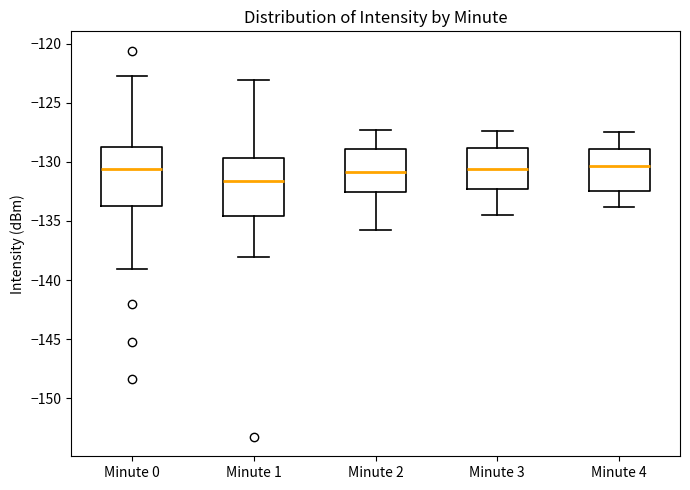

Reading left to right, transcribe this box plot: for each box, give where its median line is, the range the box spans, and where its two whiskers end, as read against the y-axis. The values are not printed on the chart, so give them approximately, as read against the axis.

Minute 0: median -130.5, box -133.5 to -128.5, whiskers -139.0 to -122.5
Minute 1: median -131.5, box -134.5 to -129.5, whiskers -138.0 to -123.0
Minute 2: median -131.0, box -132.5 to -129.0, whiskers -136.0 to -127.5
Minute 3: median -130.5, box -132.5 to -129.0, whiskers -134.5 to -127.5
Minute 4: median -130.5, box -132.5 to -129.0, whiskers -134.0 to -127.5